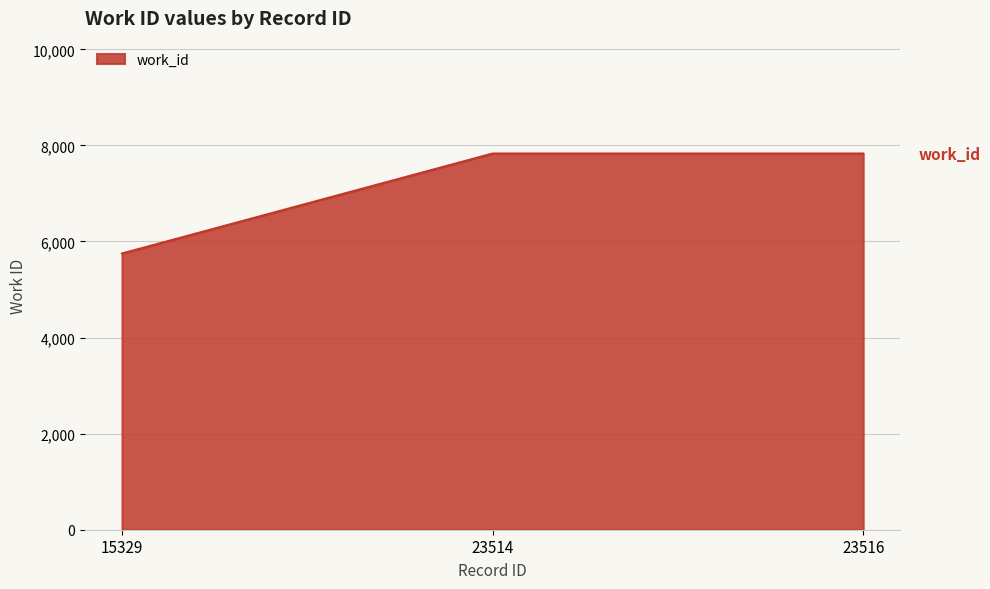

The value at 23516 is 10317. True or false?

False